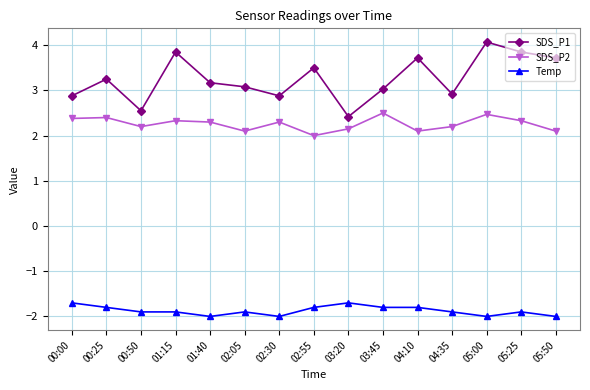

True or false: SDS_P1 has a value of 6.3 at 04:10.

False